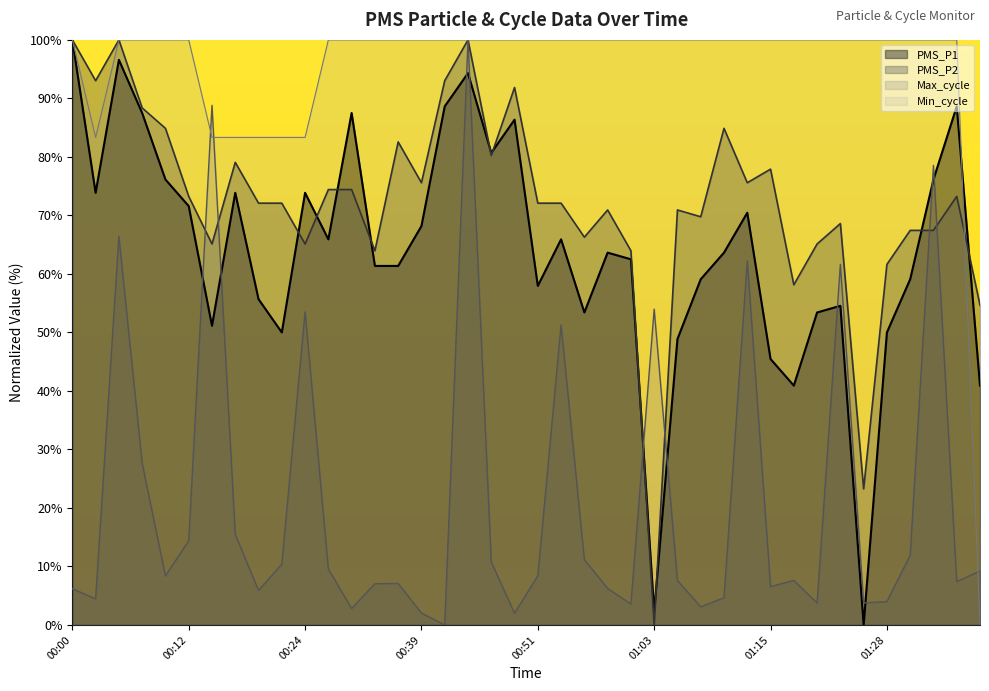

What is the sum of all PMS_P1 values?

2561.4